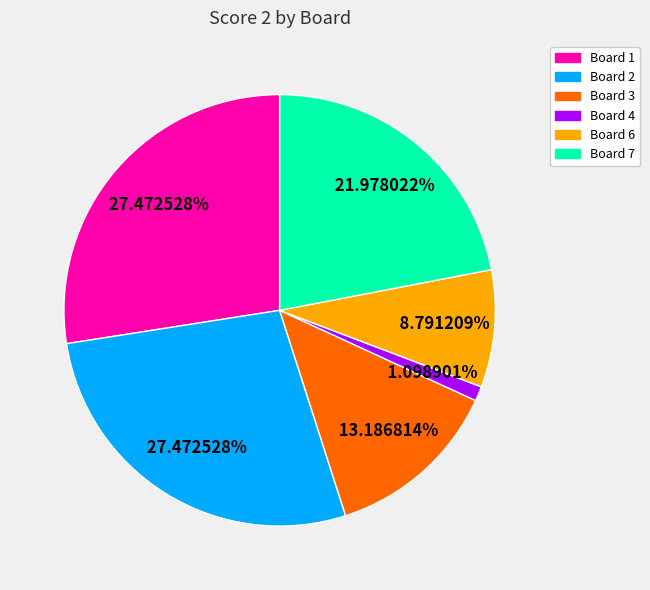

Does any single category account for the majority?

No